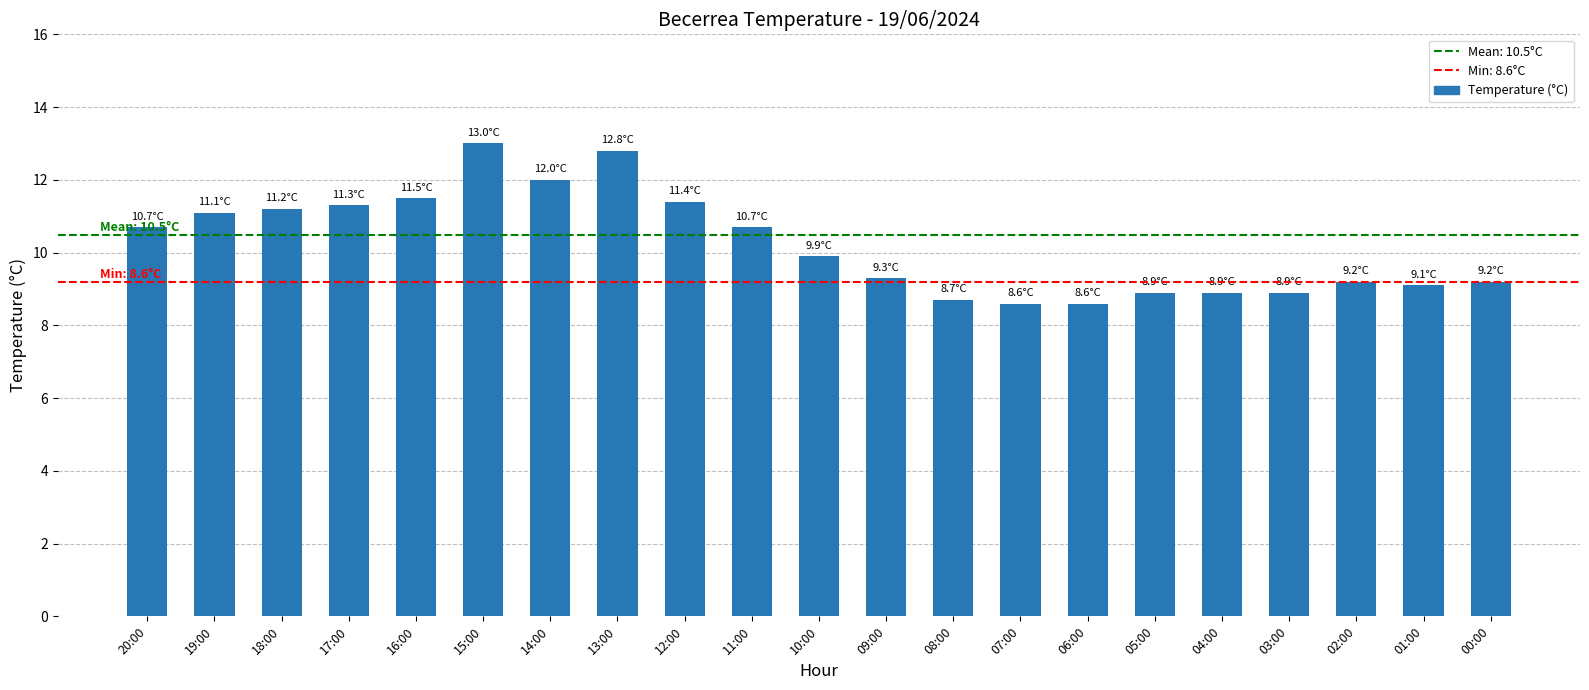

Does the chart contain stacked bars?

No